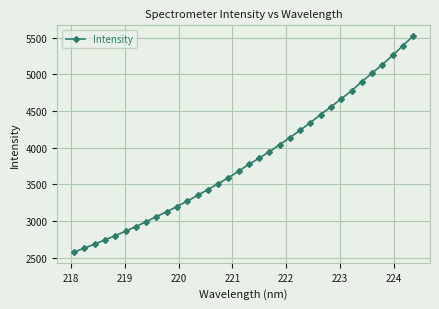

What is the minimum value shown in the chart?

2577.7